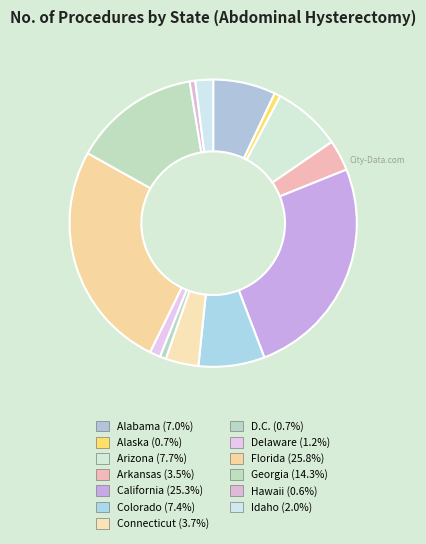

How many slices are in this pie chart?

13